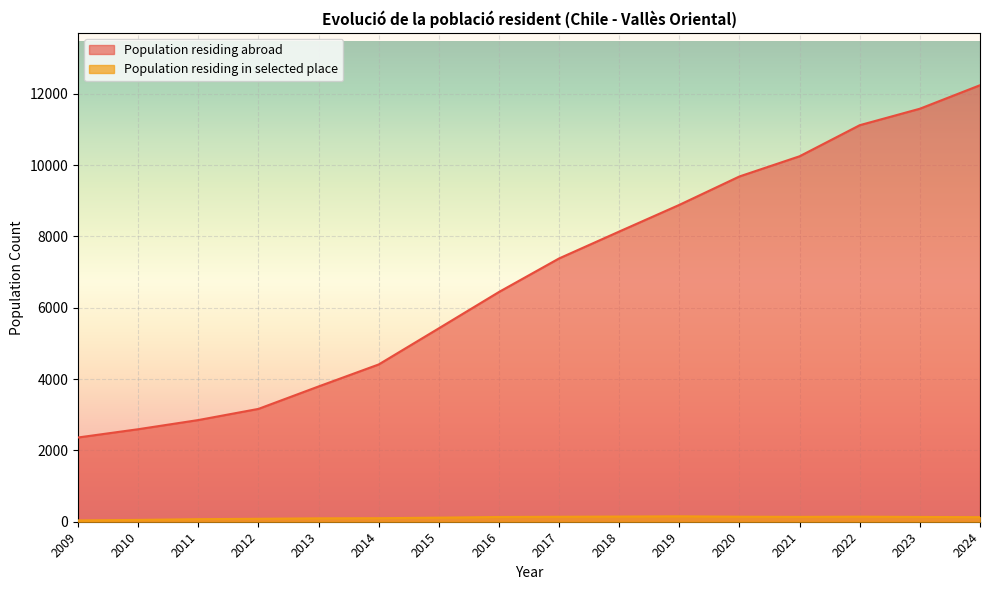

True or false: Population residing in selected place and Population residing abroad cross at least once.

False